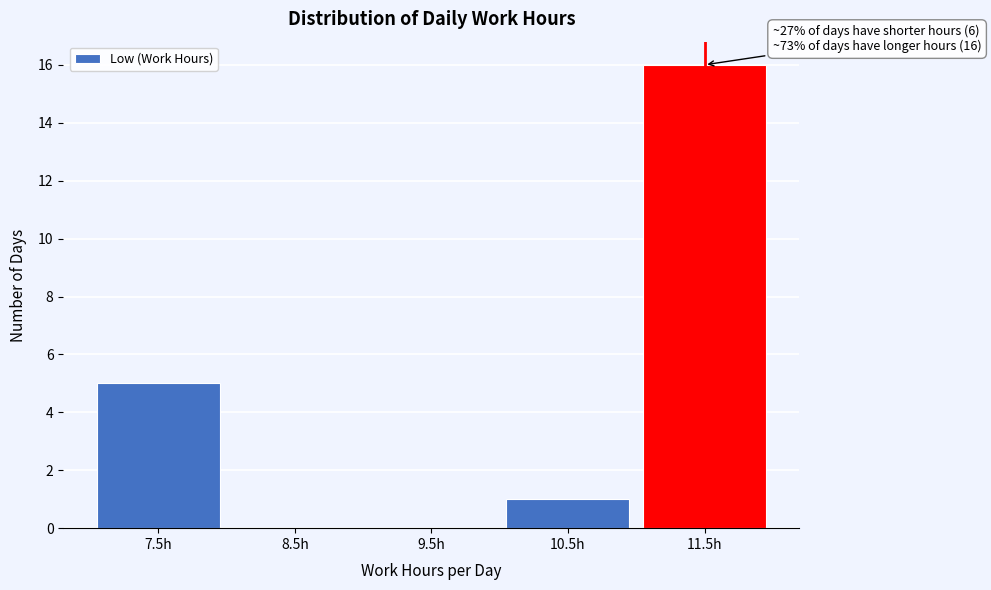

Reading left to right, what are all the values shown in this chart?

7.5h=5	8.5h=0	9.5h=0	10.5h=1	11.5h=16